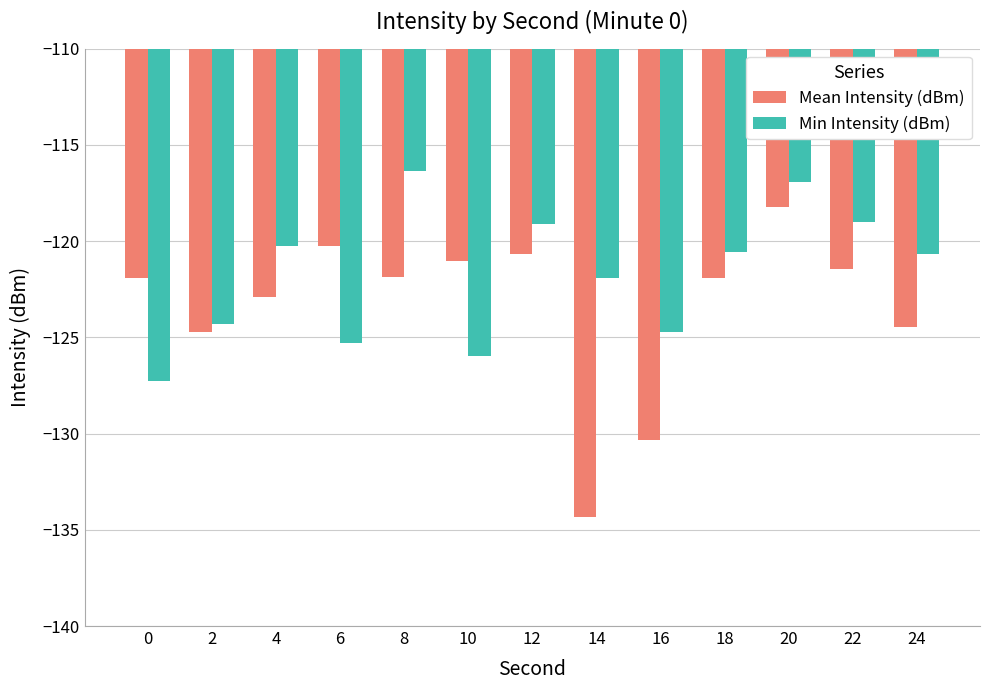

What is the difference between the maximum and minimum values in the Mean Intensity (dBm) series?

16.1